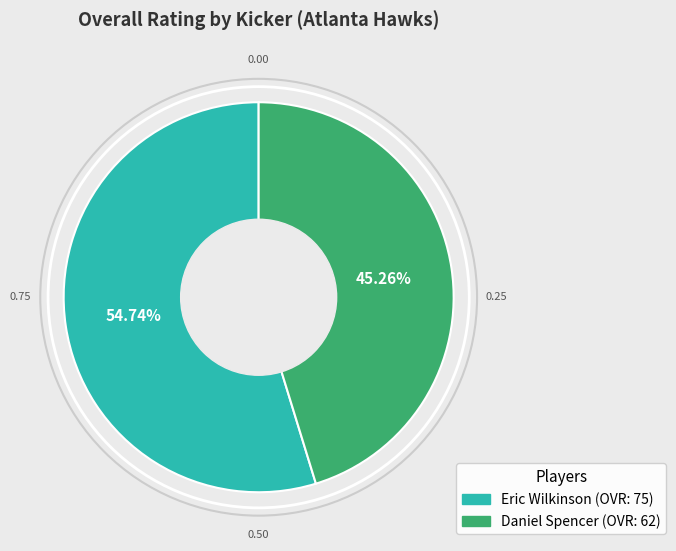

Count the number of slices in the pie.

2